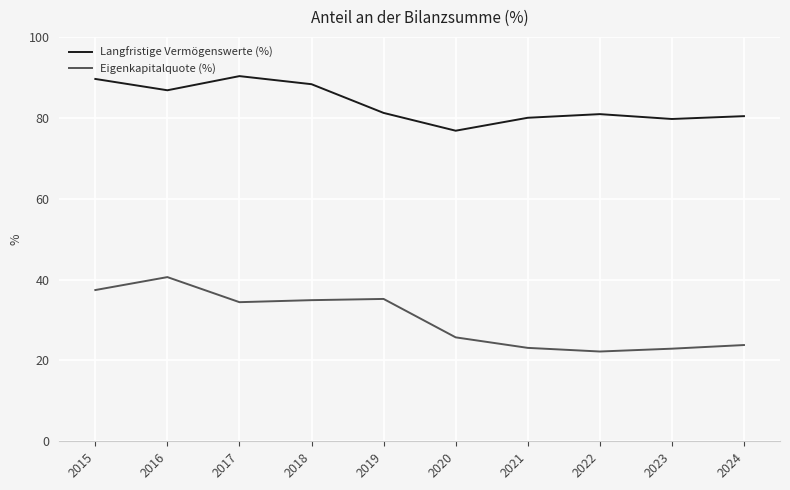

Is the value of Langfristige Vermögenswerte (%) at 2022 greater than the value of Eigenkapitalquote (%) at 2017?

Yes